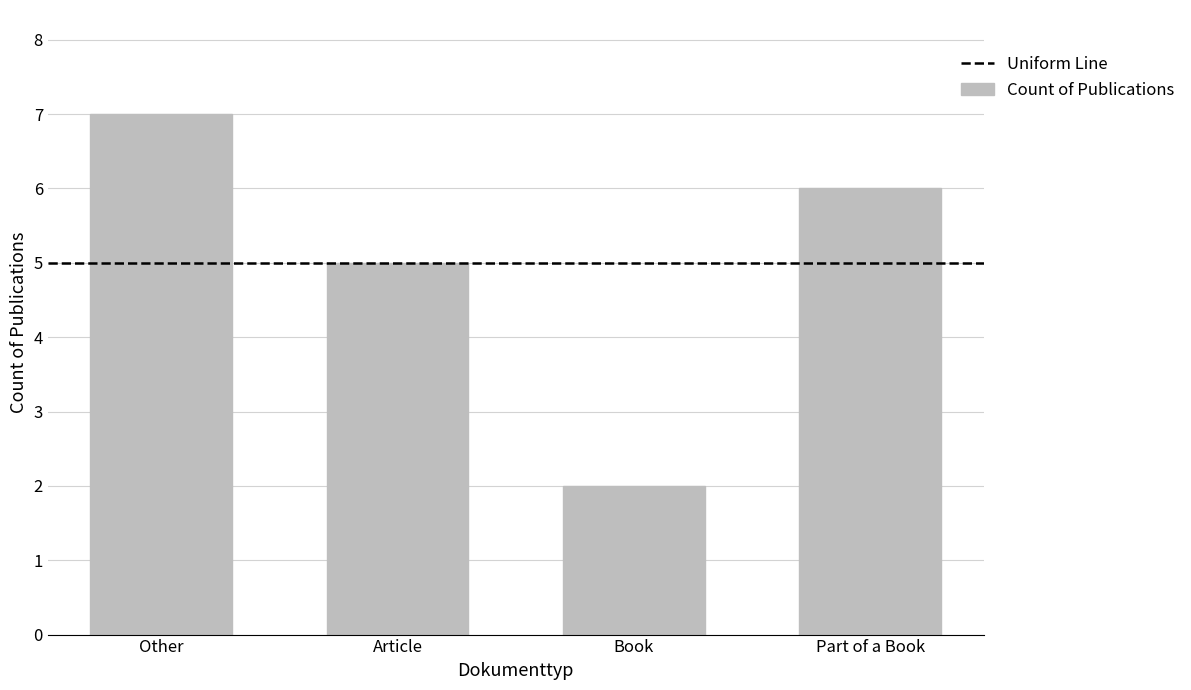

The value at Book is 3. True or false?

False